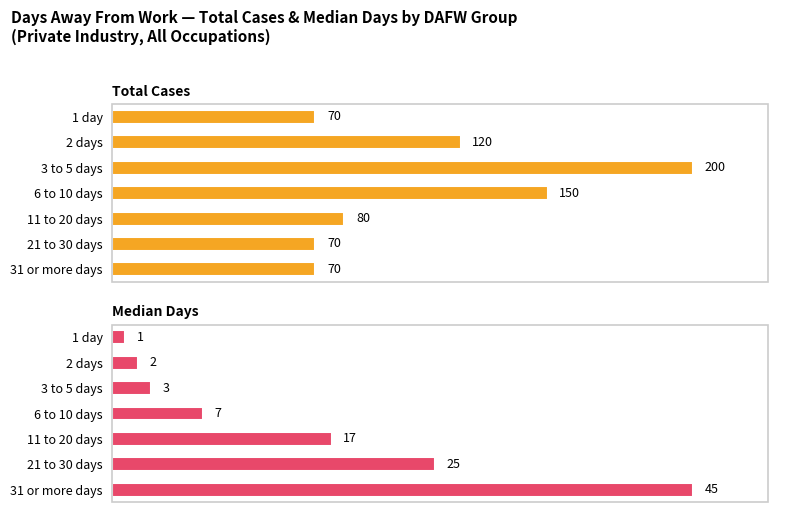

Rank the categories by Total Cases value from lowest to highest.

0, 5, 6, 4, 1, 3, 2